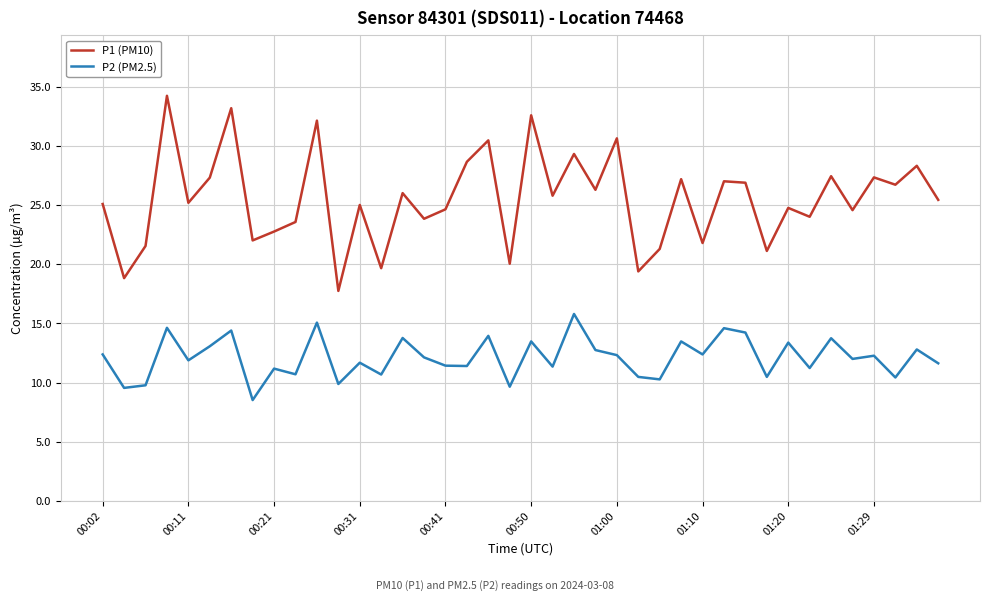

Which series has the largest total across all categories?

P1 (PM10)